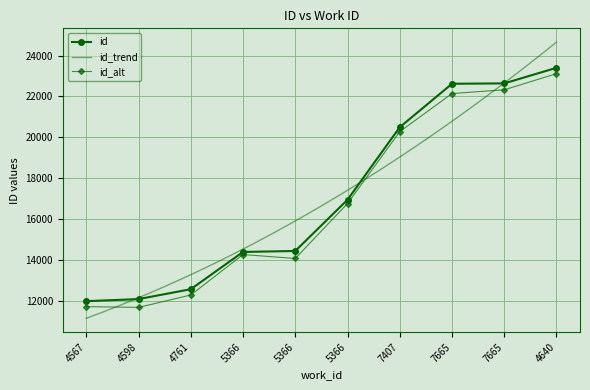

Reading left to right, what are all the values shown in this chart?

4567=12009	4598=12109	4761=12592	5366=14410	5366=14458	5366=16958	7407=20500	7665=22621	7665=22639	4640=23400